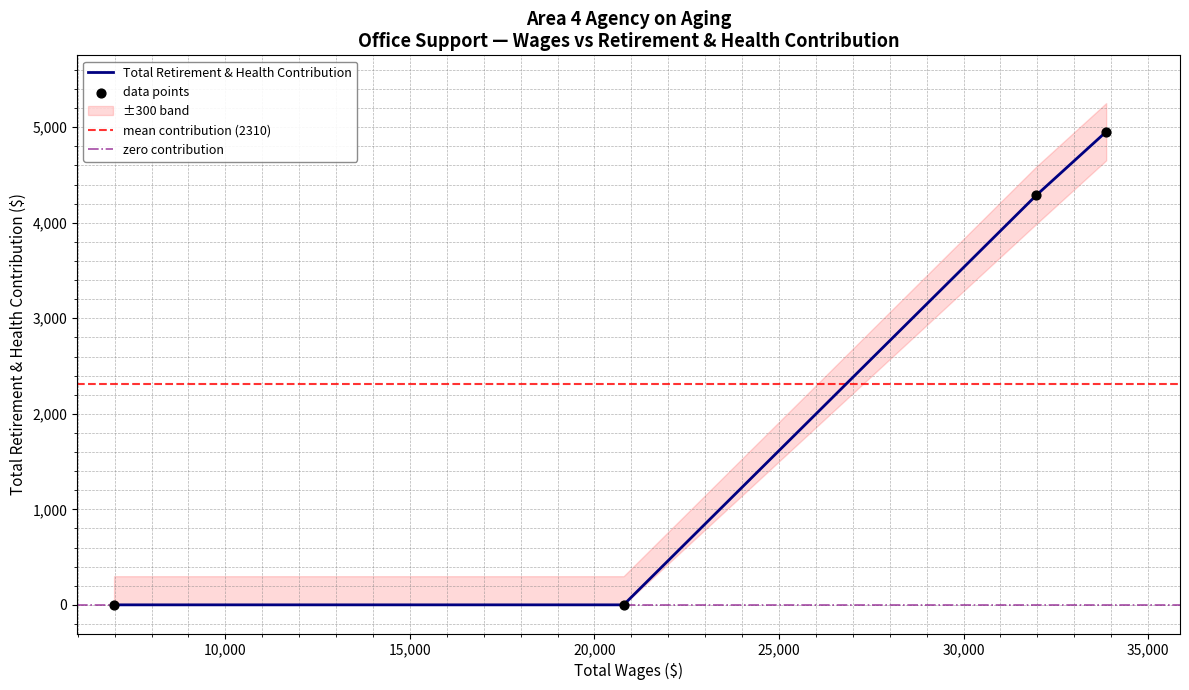

What is the highest value of the Total Retirement & Health Contribution series?

4953